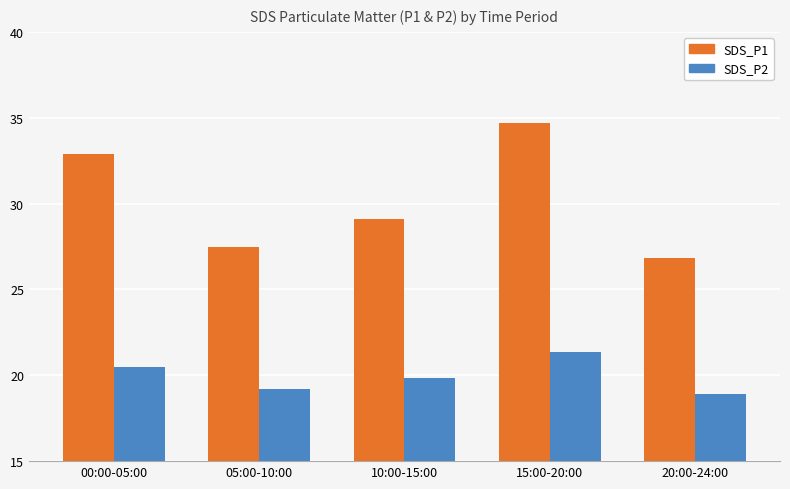

Which series has the largest total across all categories?

SDS_P1